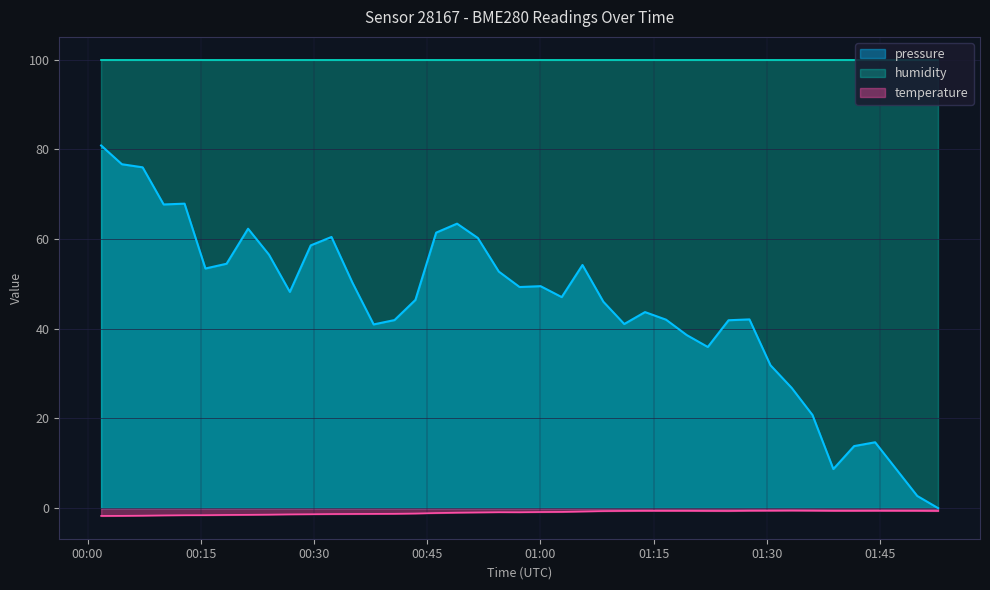

Rank the series by their average value, from lowest to highest.

temperature, pressure, humidity